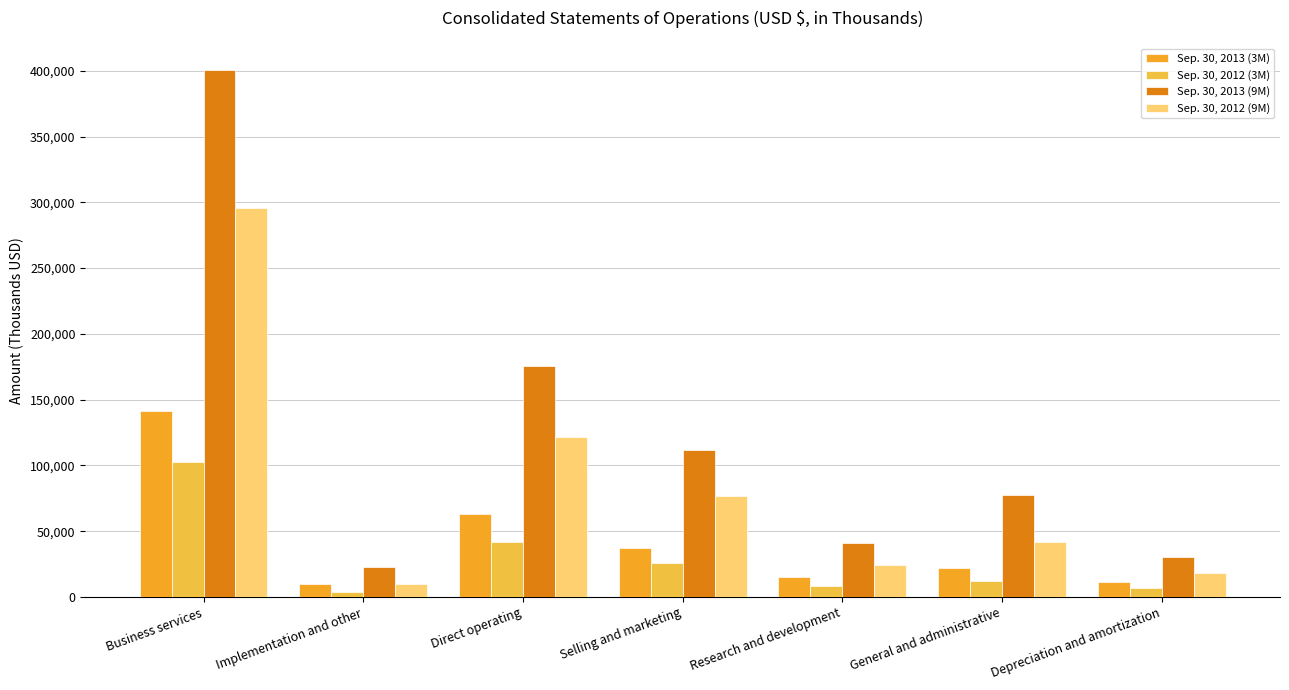

Where does the Sep. 30, 2013 (3M) series first go above 21690?

Business services